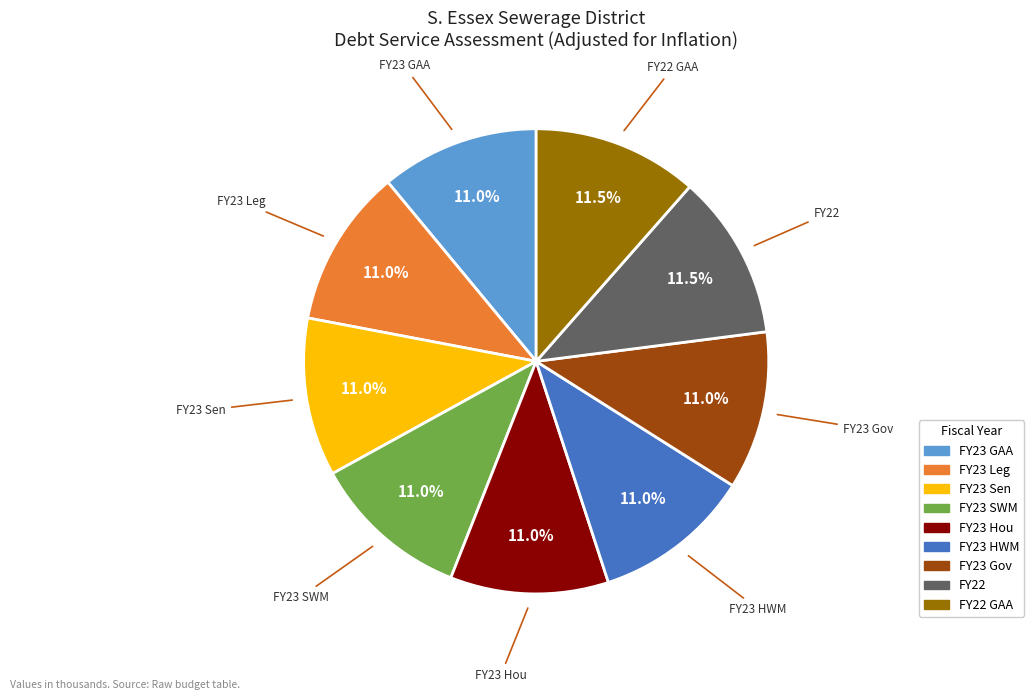

Does any single category account for the majority?

No